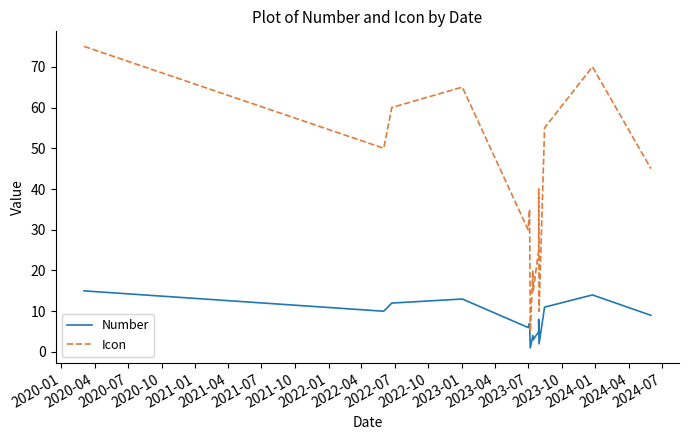

Is this an area chart (filled region under the line)?

No